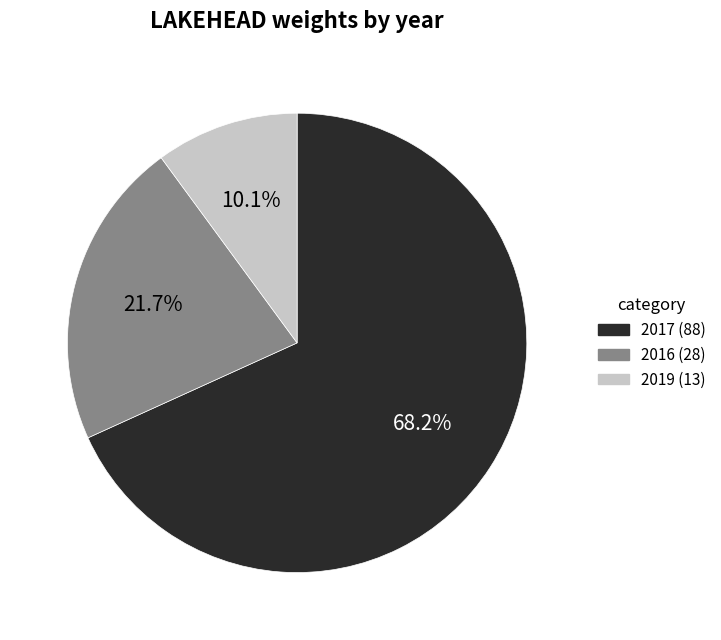

Does any single category account for the majority?

Yes